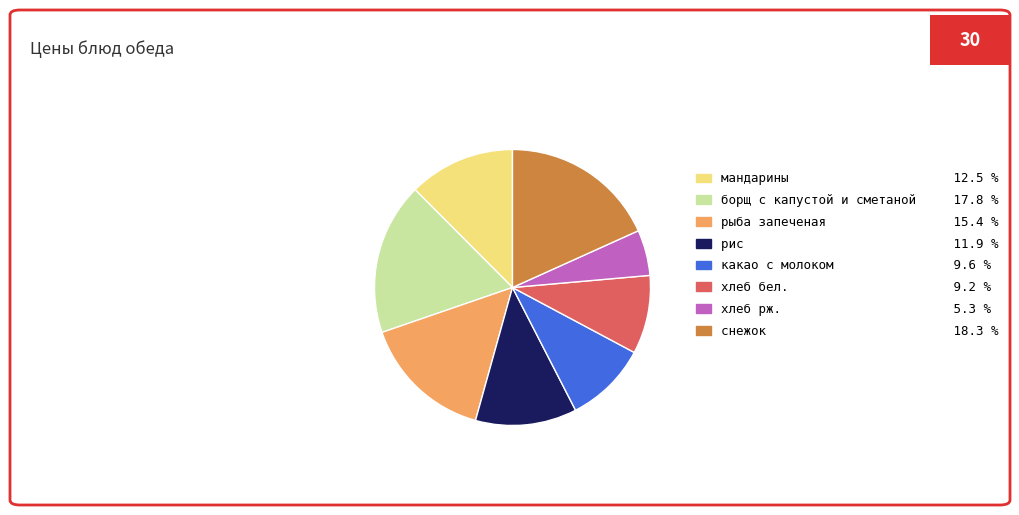

Is the sum of хлеб рж. and снежок greater than half?

No